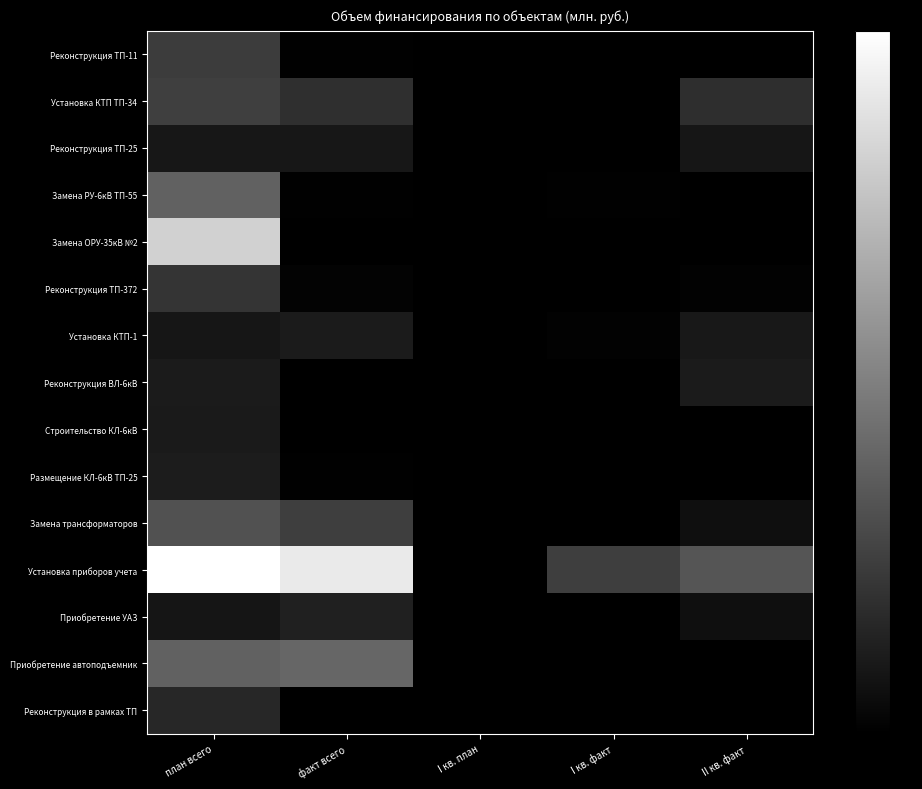

How many data points does each series have?

5